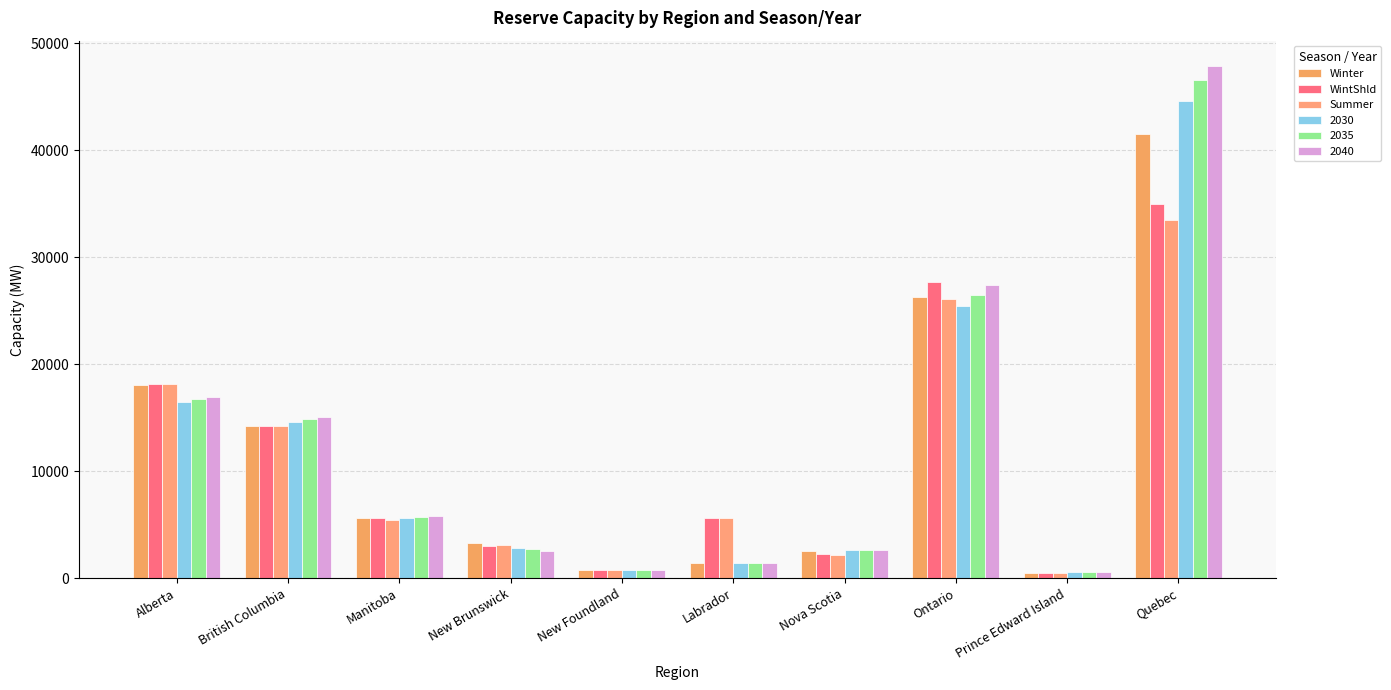

What is the minimum value for Winter?

508.4